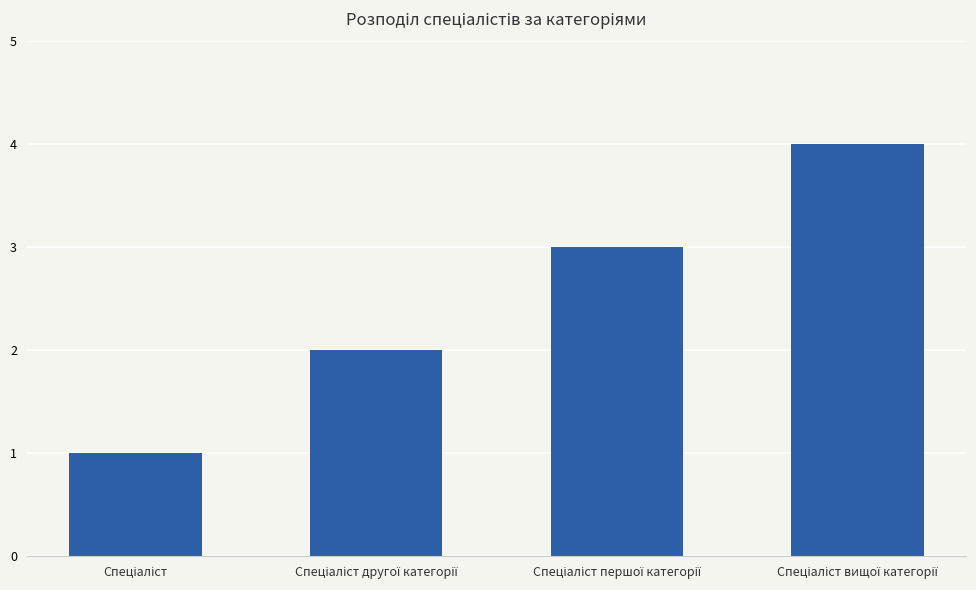

Reading left to right, list all the values displayed in this chart.

1	2	3	4